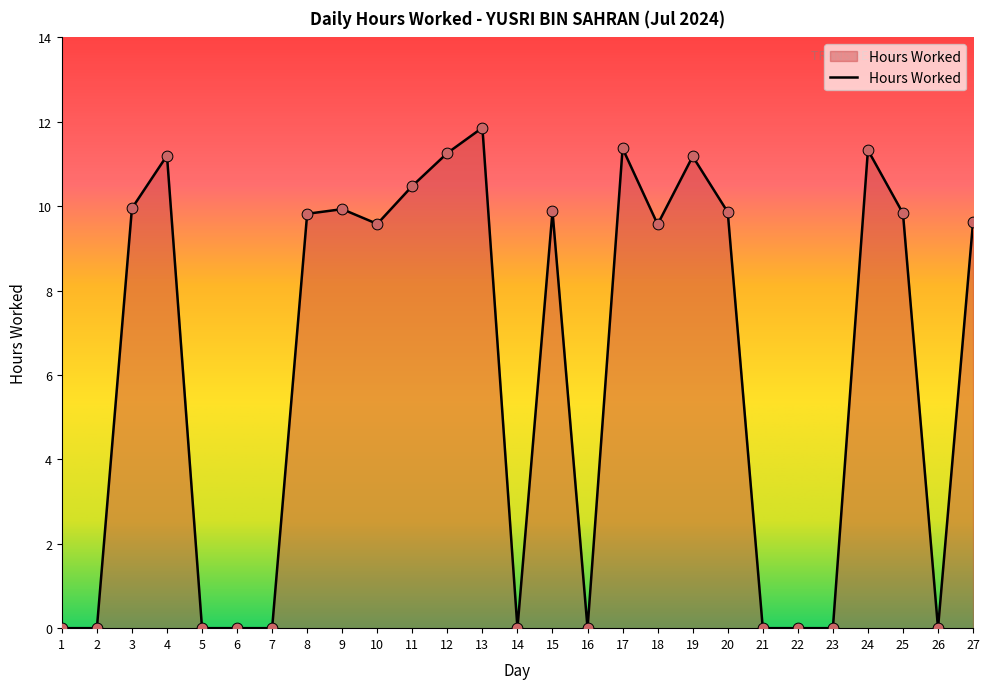

Between 4 and 21, which is larger?

4